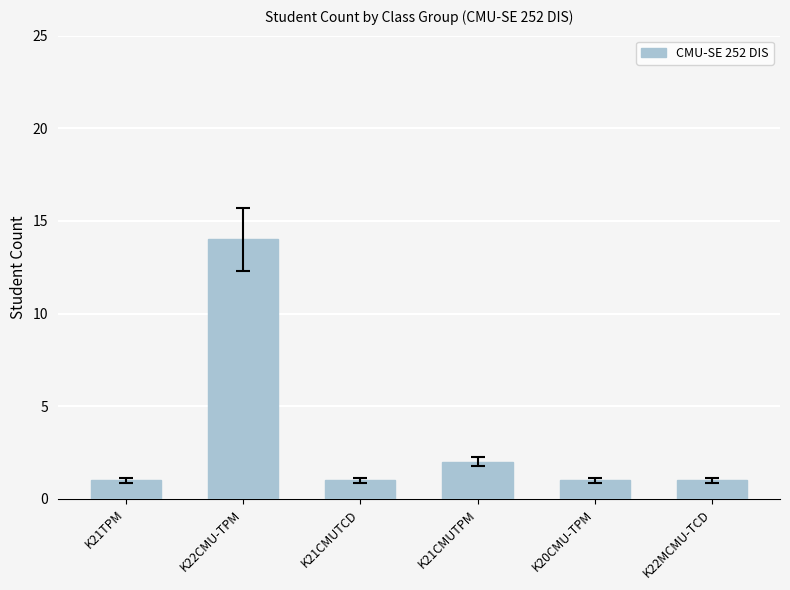

What is the maximum value shown in the chart?

14